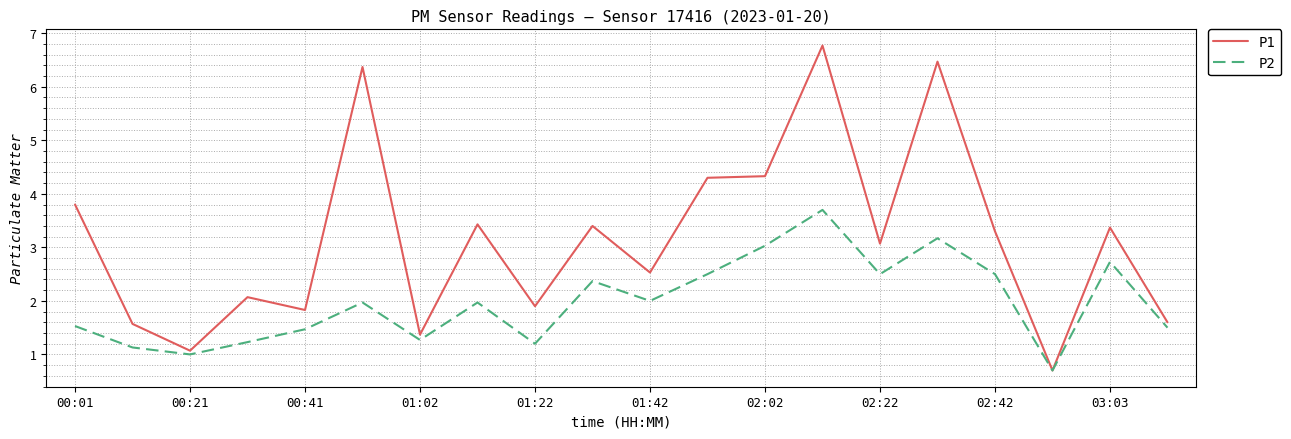

What is the greatest value displayed?

6.8